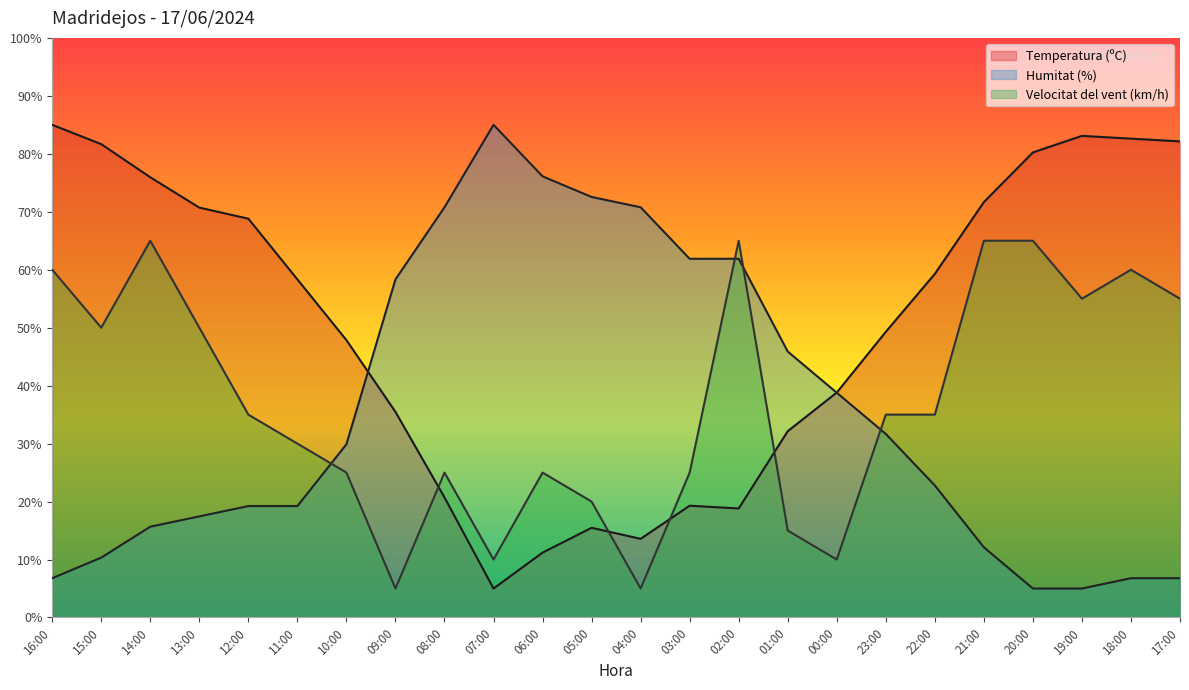

Between which two adjacent categories do Temperatura (ºC) and Velocitat del vent (km/h) first intersect?

09:00 and 08:00